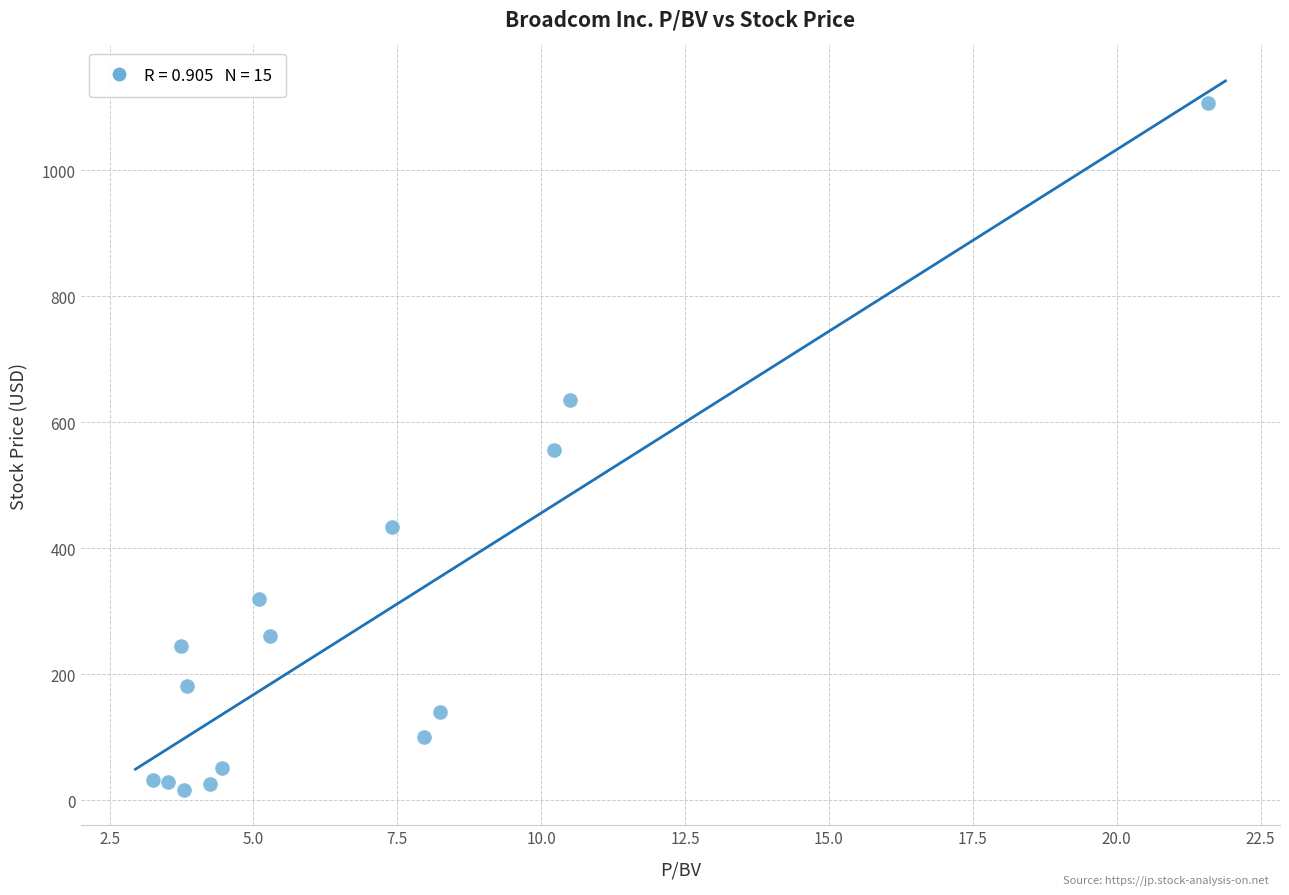

How many data points are displayed?

15